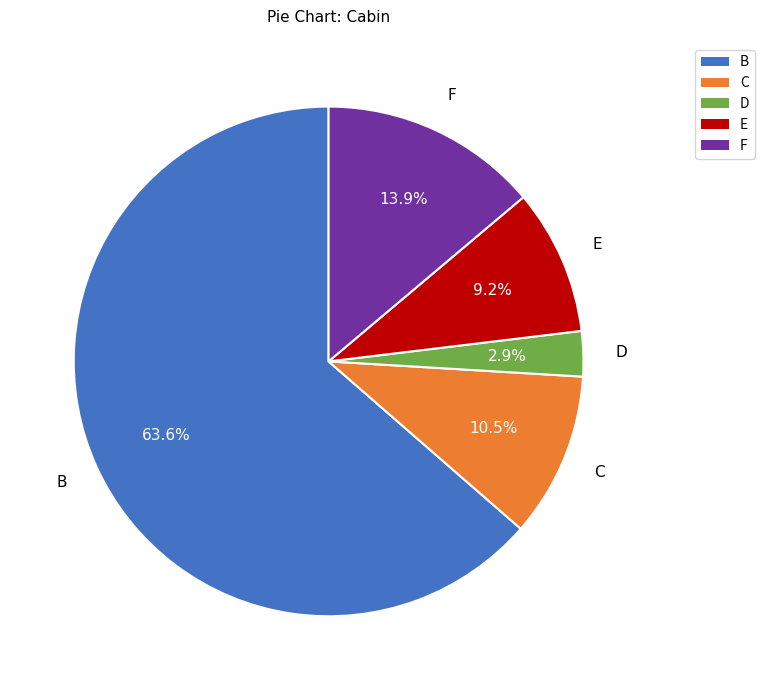

Is there a majority slice in this chart?

Yes